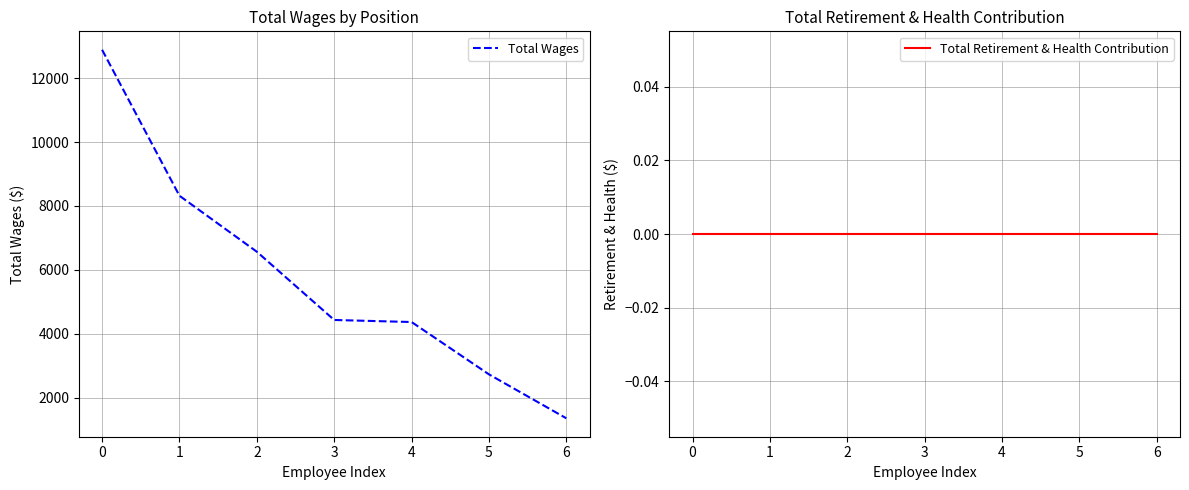

True or false: Total Retirement & Health Contribution and Total Wages intersect in this chart.

False